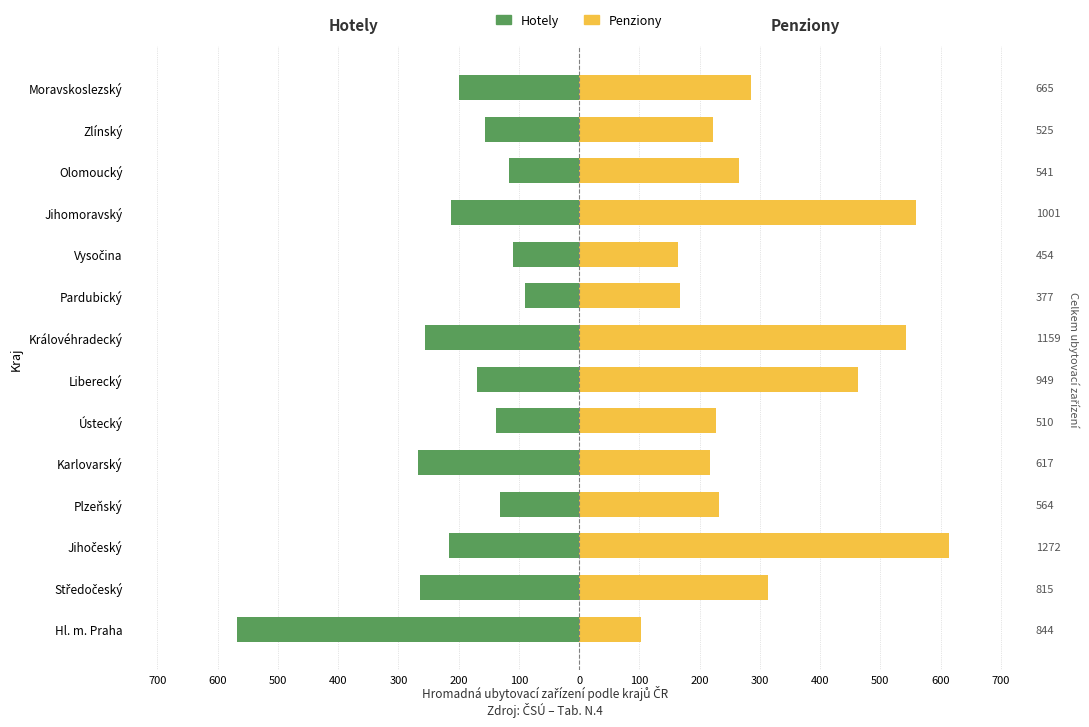

Which series has the largest total across all categories?

Penziony